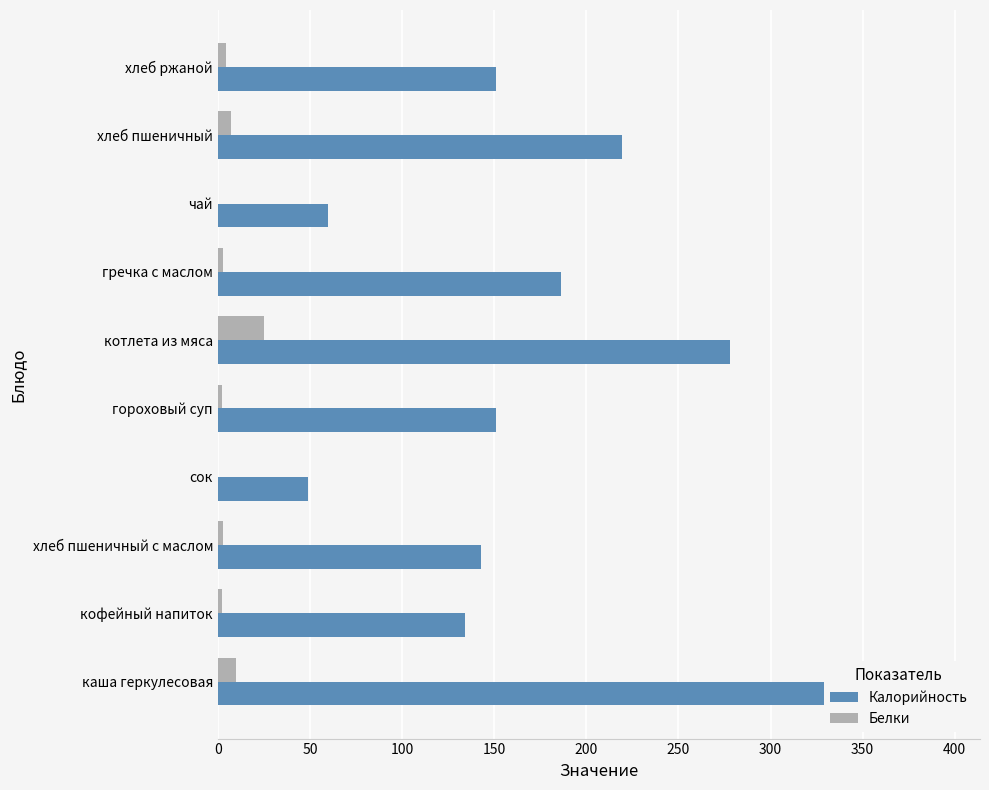

What is the sum of all Калорийность values?

1765.8